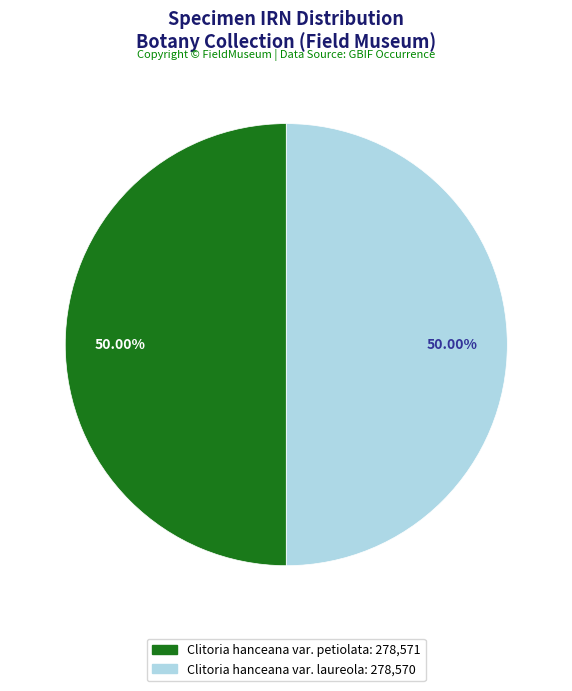

What is the largest slice in the pie chart?

Clitoria hanceana var. petiolata (IRN: 278571)